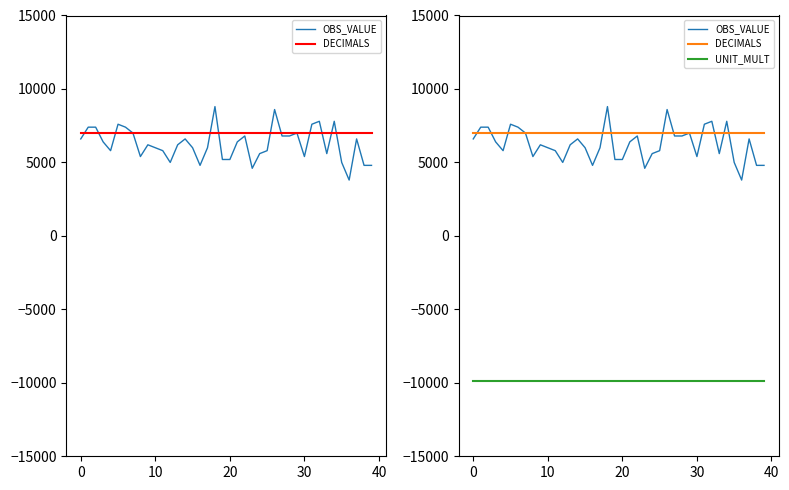

Reading right to left, list all the values displayed in this chart.

OBS_VALUE: 4800	4800	6600	3800	5000	7800	5600	7800	7600	5400	7000	6800	6800	8600	5800	5600	4600	6800	6400	5200	5200	8800	6000	4800	6000	6600	6200	5000	5800	6000	6200	5400	7000	7400	7600	5800	6400	7400	7400	6600
DECIMALS: 7000	7000	7000	7000	7000	7000	7000	7000	7000	7000	7000	7000	7000	7000	7000	7000	7000	7000	7000	7000	7000	7000	7000	7000	7000	7000	7000	7000	7000	7000	7000	7000	7000	7000	7000	7000	7000	7000	7000	7000
UNIT_MULT: -9900	-9900	-9900	-9900	-9900	-9900	-9900	-9900	-9900	-9900	-9900	-9900	-9900	-9900	-9900	-9900	-9900	-9900	-9900	-9900	-9900	-9900	-9900	-9900	-9900	-9900	-9900	-9900	-9900	-9900	-9900	-9900	-9900	-9900	-9900	-9900	-9900	-9900	-9900	-9900